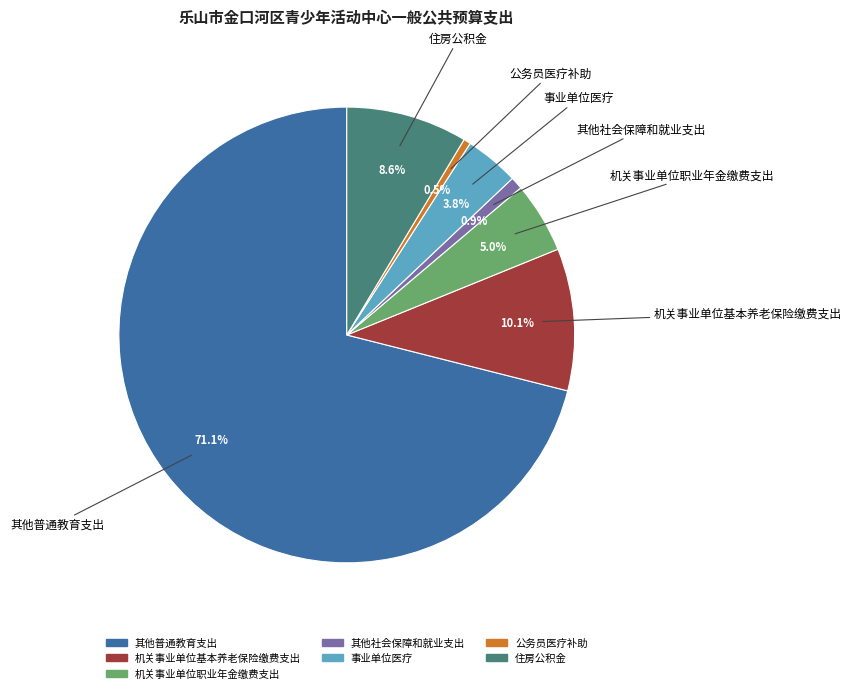

To the nearest percent, what portion does 机关事业单位基本养老保险缴费支出 represent?

10%